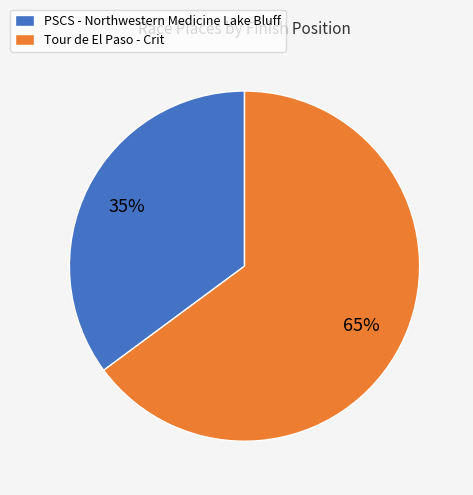

What percentage is the PSCS - Northwestern Medicine Lake Bluff slice, to the nearest percent?

35%